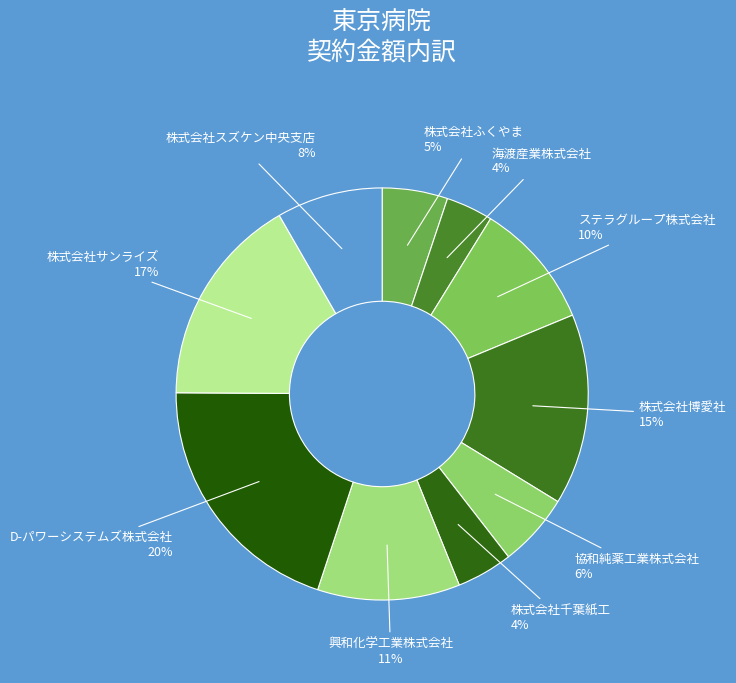

Which slice is the largest?

D-パワーシステムズ株式会社